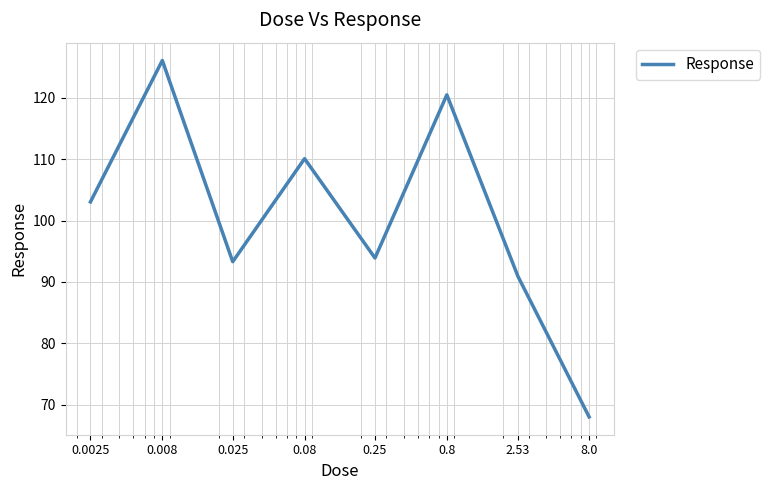

True or false: there are more than 0 points higher than both neighbors.

True